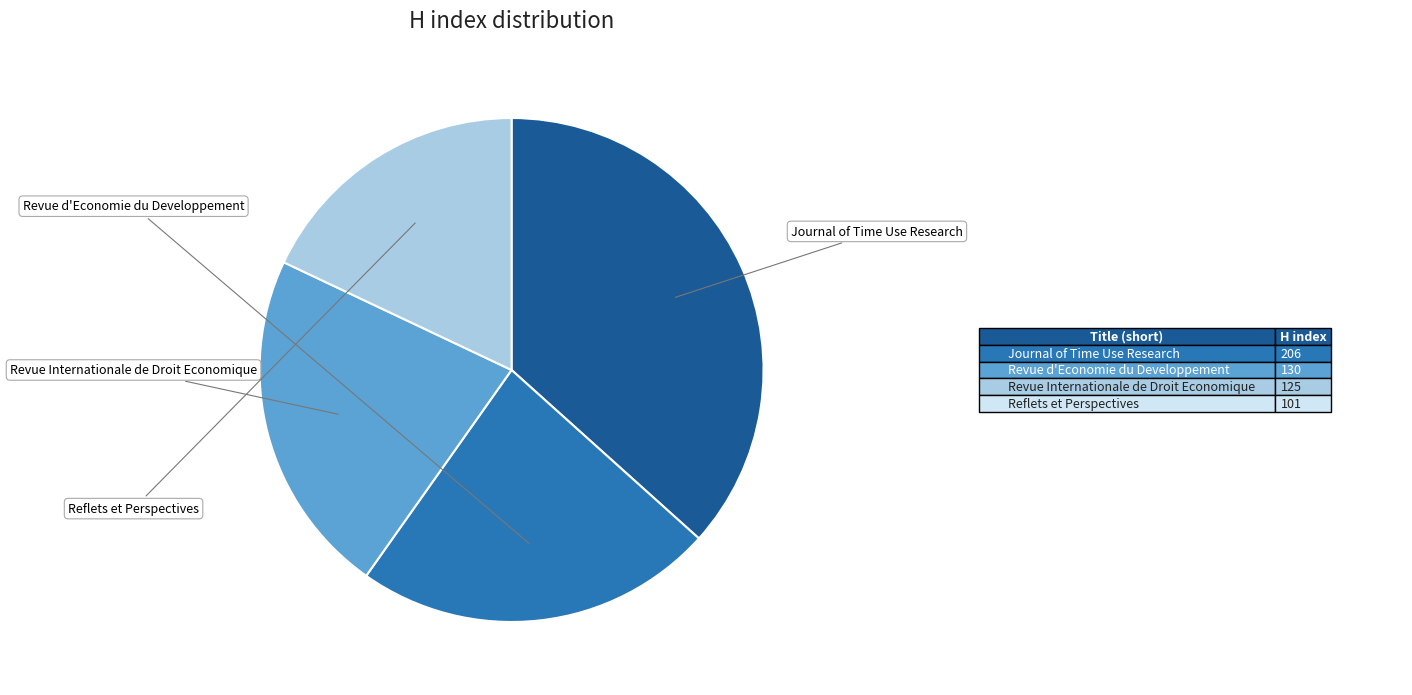

Rank the categories by value from highest to lowest.

Journal of Time Use Research, Revue d Economie du Developpement, Revue Internationale de Droit Economique, Reflets et Perspectives de la Vie Economique